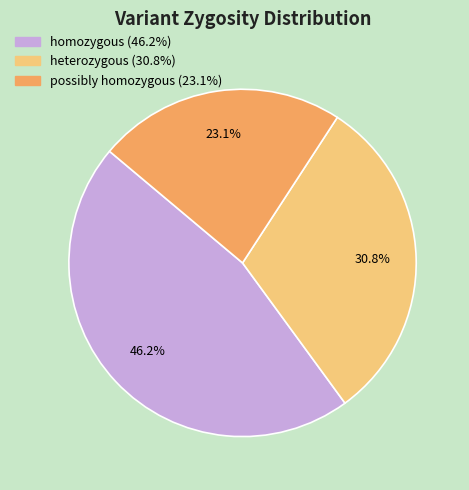

To the nearest percent, what is the combined percentage of possibly homozygous and homozygous?

69%